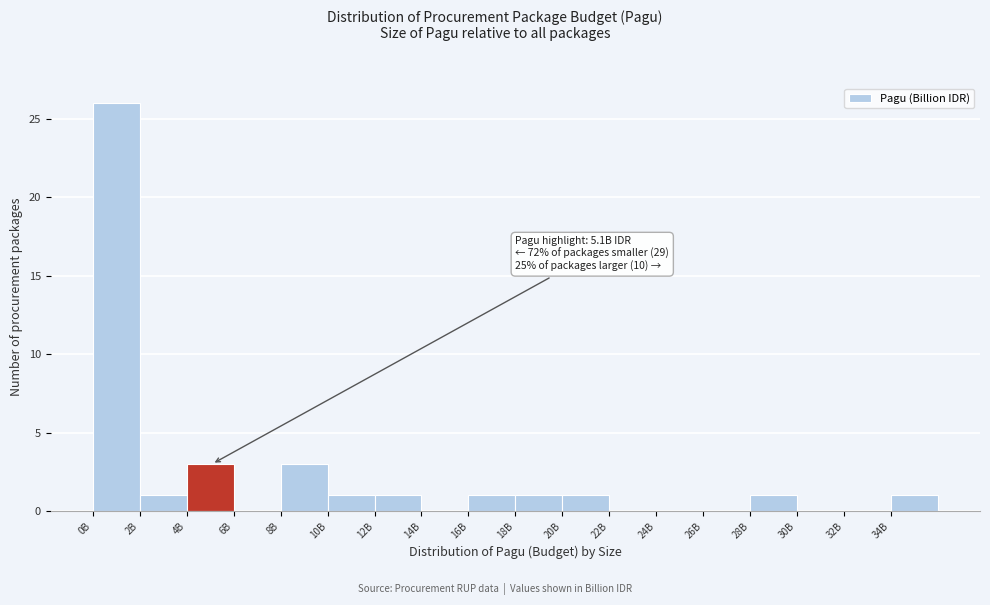

Reading left to right, list all the values displayed in this chart.

0B=26	2B=1	4B=3	6B=0	8B=3	10B=1	12B=1	14B=0	16B=1	18B=1	20B=1	22B=0	24B=0	26B=0	28B=1	30B=0	32B=0	34B=1